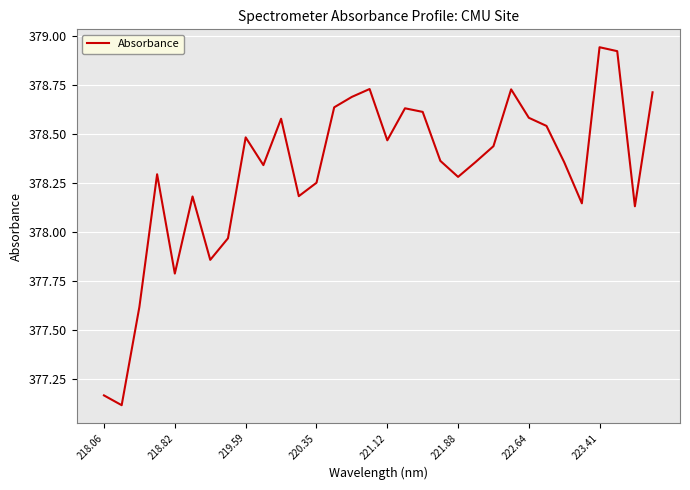

What is the difference between the second highest and second lowest values?

1.8